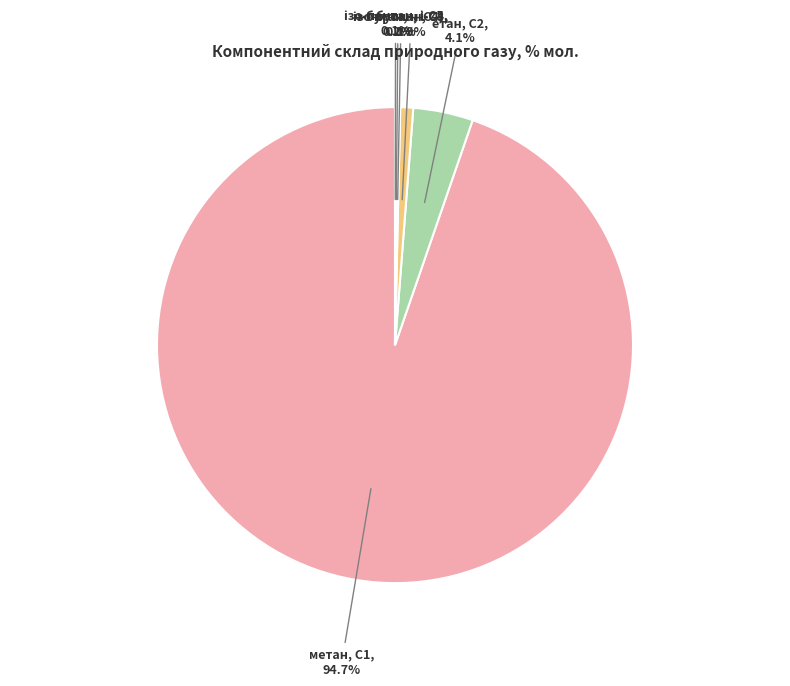

Is there a majority slice in this chart?

Yes